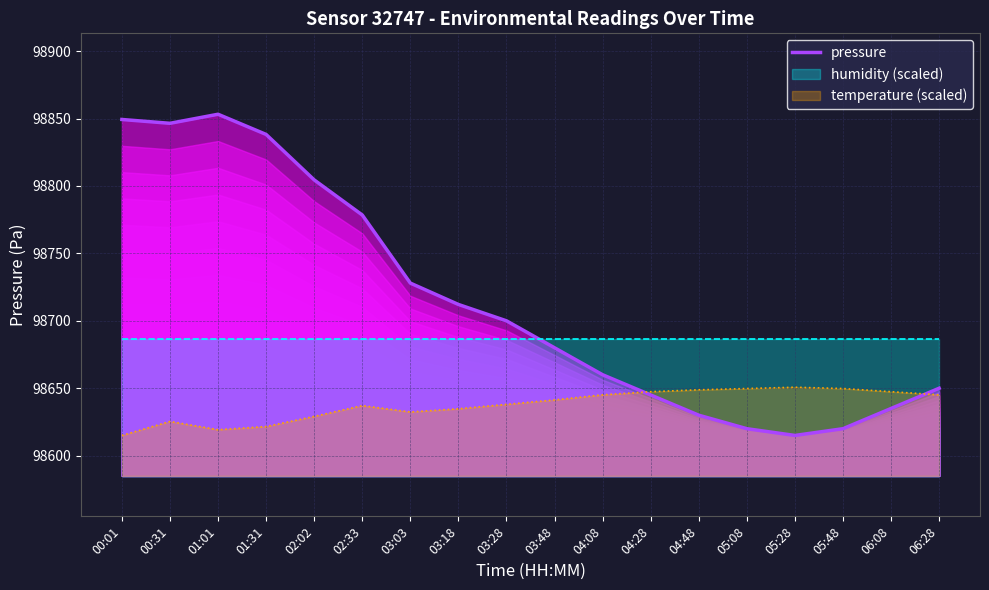

Where is pressure nearest to the value 98734?

03:03